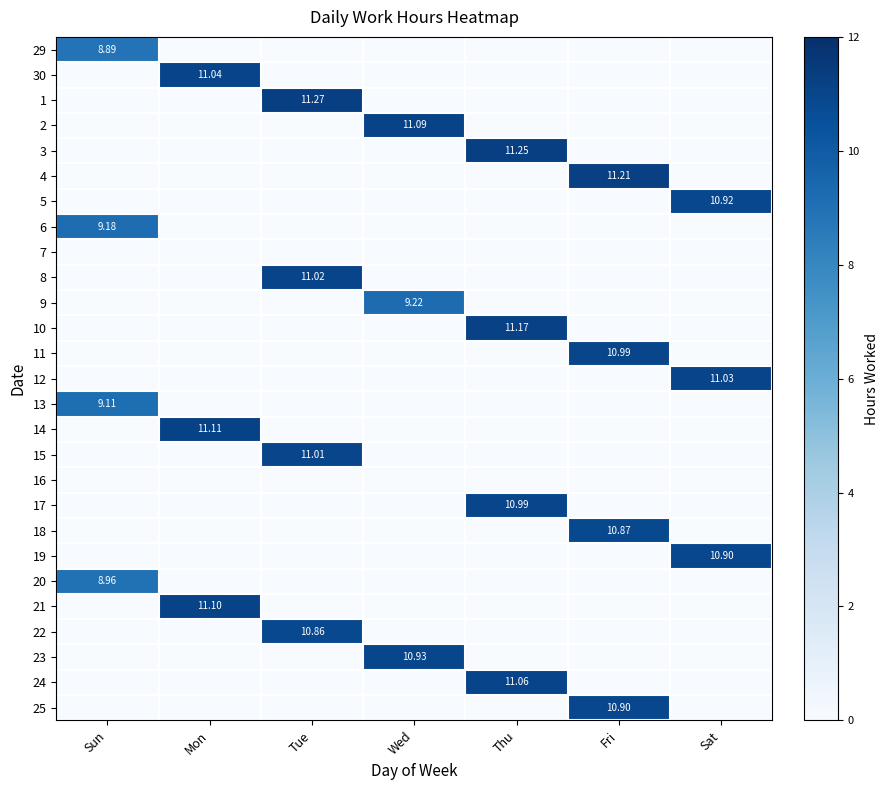

Which has a higher value, Fri or Tue?

Fri